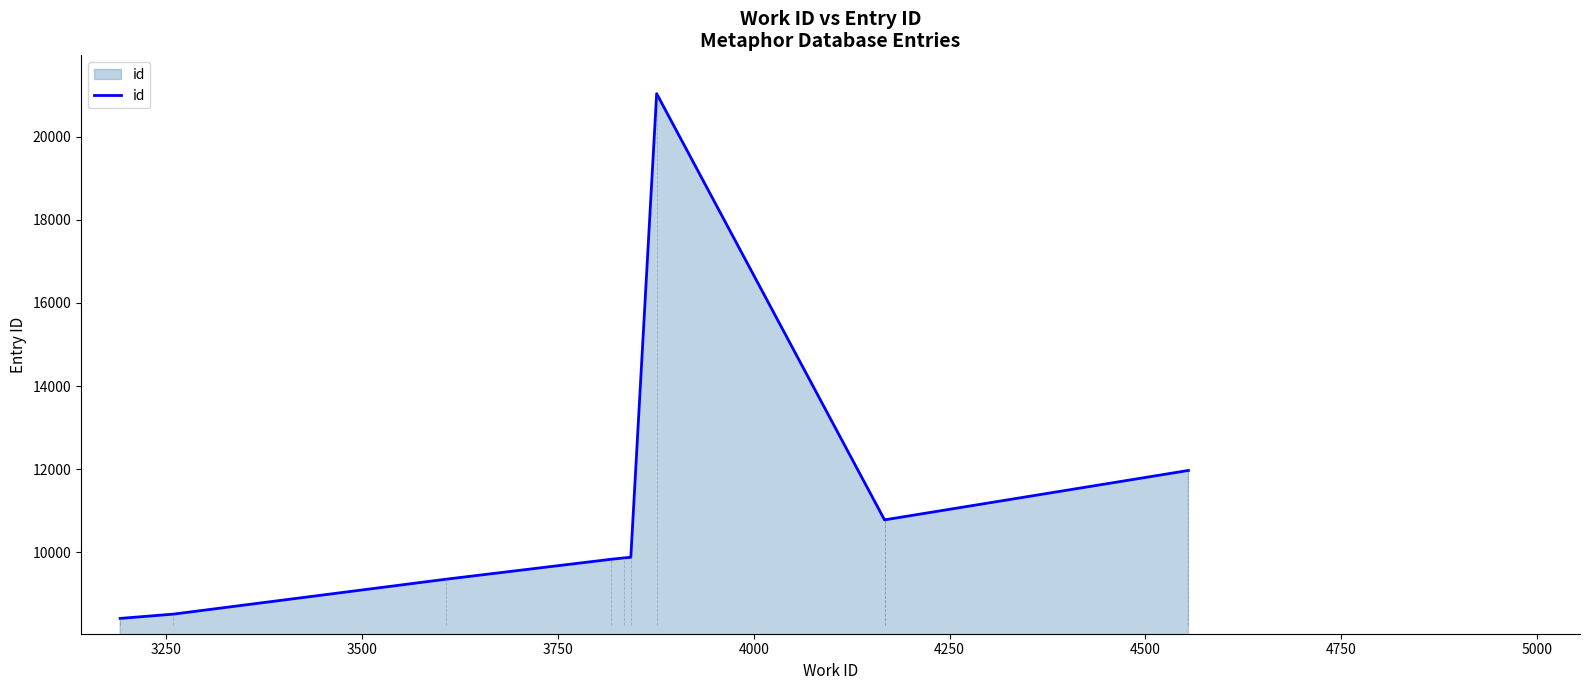

Reading left to right, list all the values displayed in this chart.

8414	8517	9356	9836	9868	9883	21031	10782	10783	11971